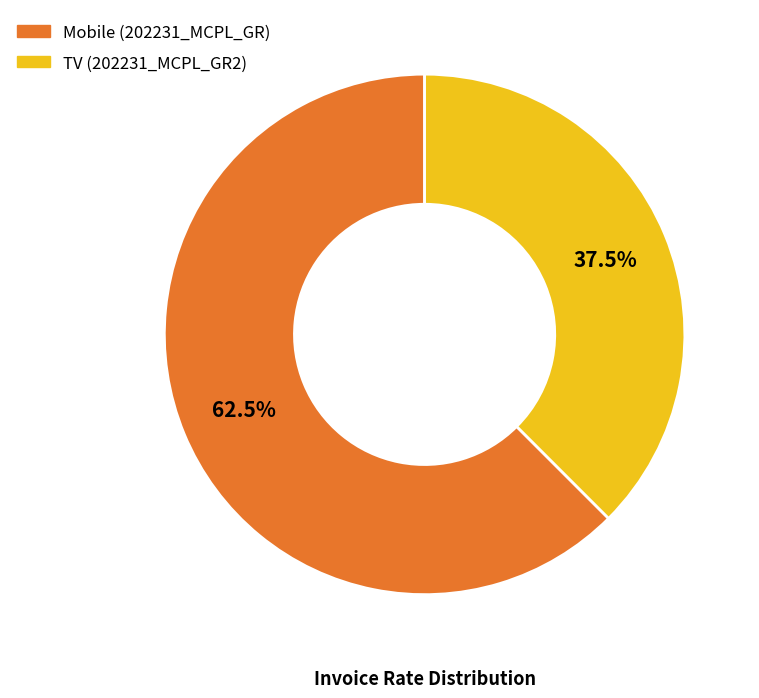

Count the number of slices in the pie.

2